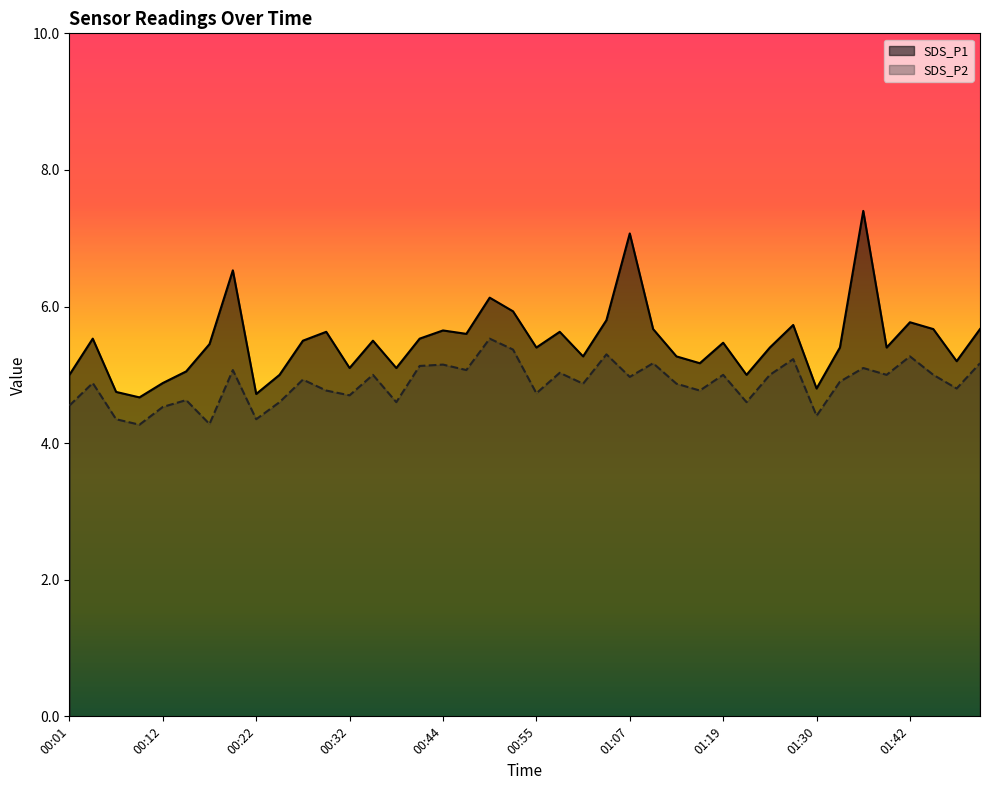

Reading left to right, transcribe all the data shown in this chart.

SDS_P1: 5.0	5.5	4.8	4.7	4.9	5.0	5.5	6.5	4.7	5.0	5.5	5.6	5.1	5.5	5.1	5.5	5.7	5.6	6.1	5.9	5.4	5.6	5.3	5.8	7.1	5.7	5.3	5.2	5.5	5.0	5.4	5.7	4.8	5.4	7.4	5.4	5.8	5.7	5.2	5.7
SDS_P2: 4.5	4.9	4.3	4.3	4.5	4.6	4.3	5.1	4.3	4.6	4.9	4.8	4.7	5.0	4.6	5.1	5.2	5.1	5.5	5.4	4.7	5.0	4.9	5.3	5.0	5.2	4.9	4.8	5.0	4.6	5.0	5.2	4.4	4.9	5.1	5.0	5.3	5.0	4.8	5.2